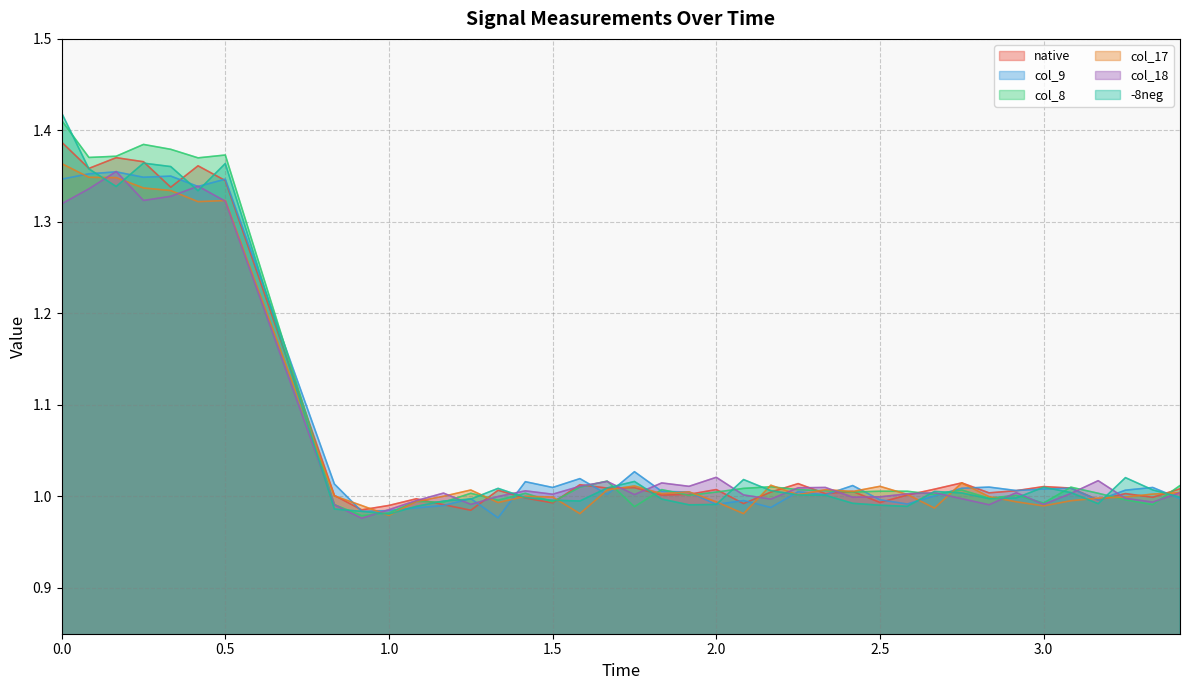

What is the label of the 27th point from the right?

1.25